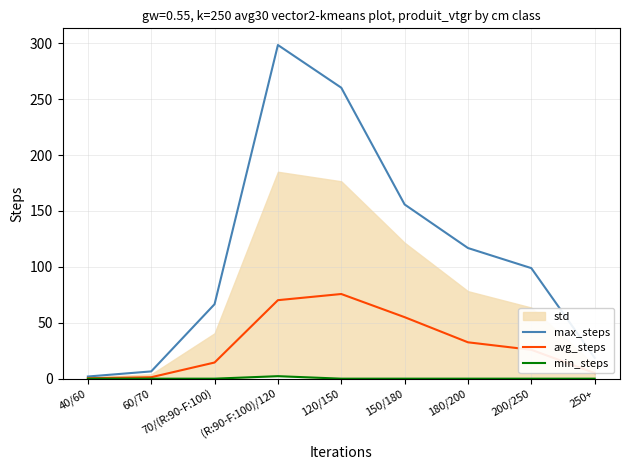

How many positive values does the min_steps series have?

1